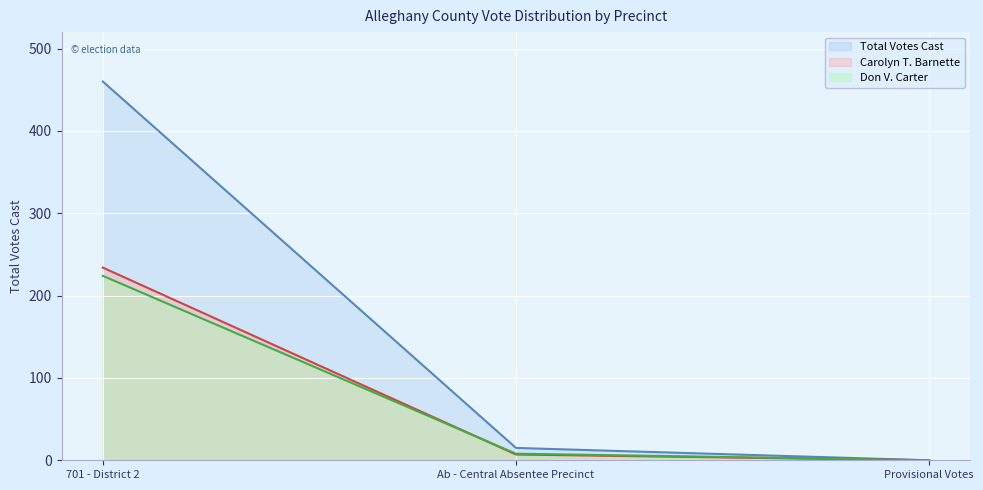

List the series in order of their peak value, highest first.

Total Votes Cast, Carolyn T. Barnette, Don V. Carter